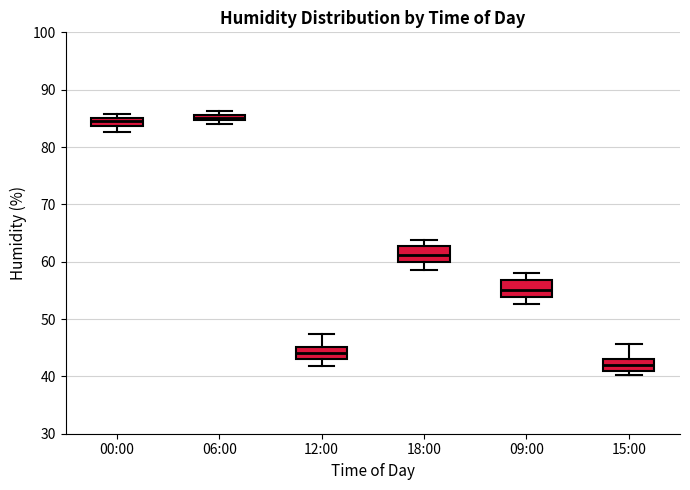

Where is the lower edge of the box for 06:00 on the y-axis? The values are not printed on the chart, so give them approximately, as read against the axis.

85